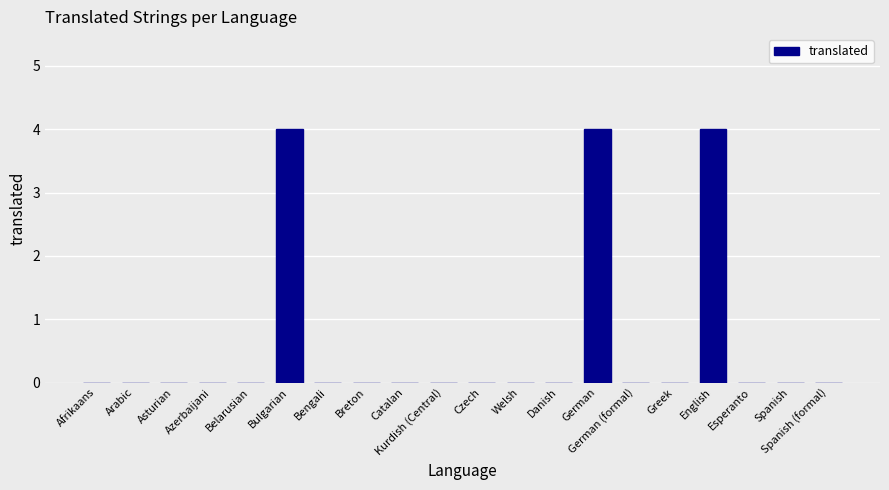

True or false: the data shows 0 at Azerbaijani.

True